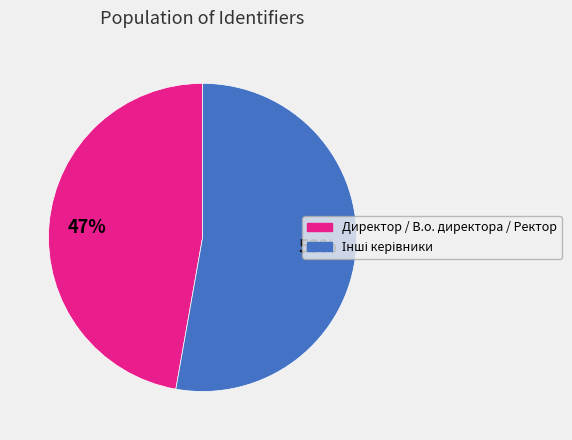

Is there a majority slice in this chart?

Yes